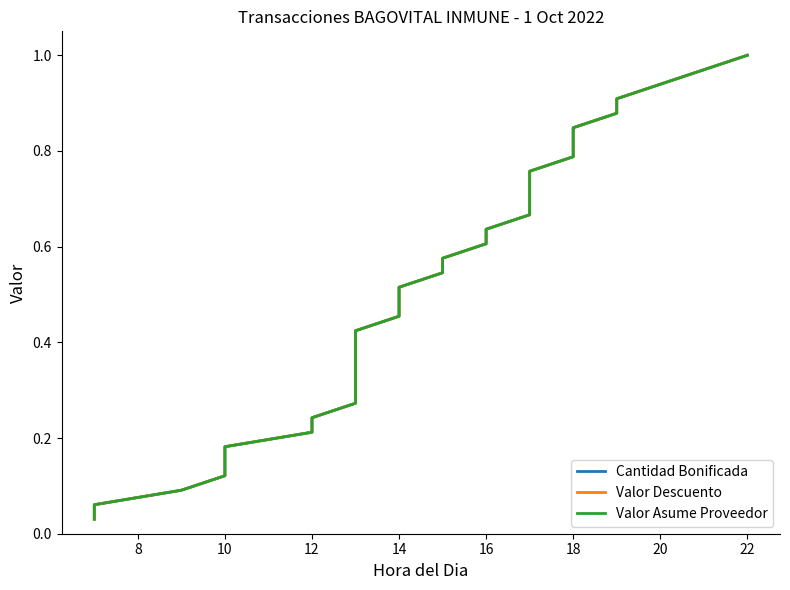

True or false: Cantidad Bonificada and Valor Descuento intersect in this chart.

False